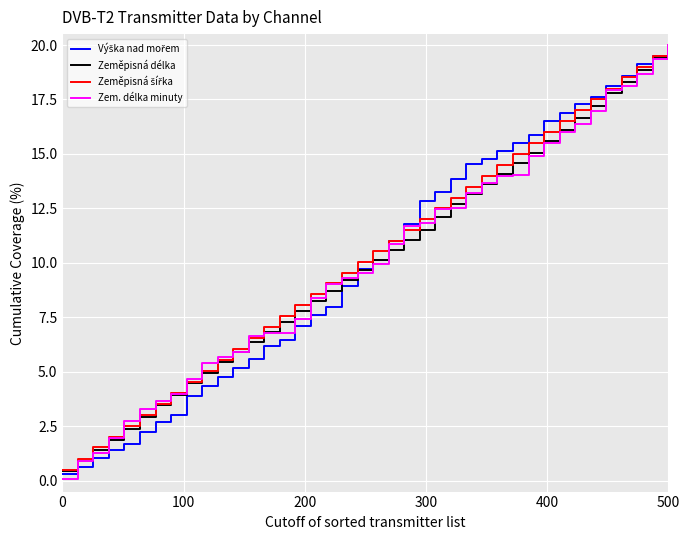

What is the maximum value shown in the chart?

20.0